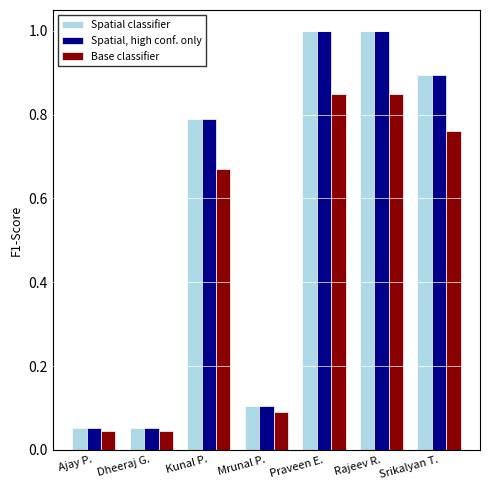

Is the value of Spatial, high conf. only at Ajay P. greater than the value of Spatial classifier at Kunal P.?

No